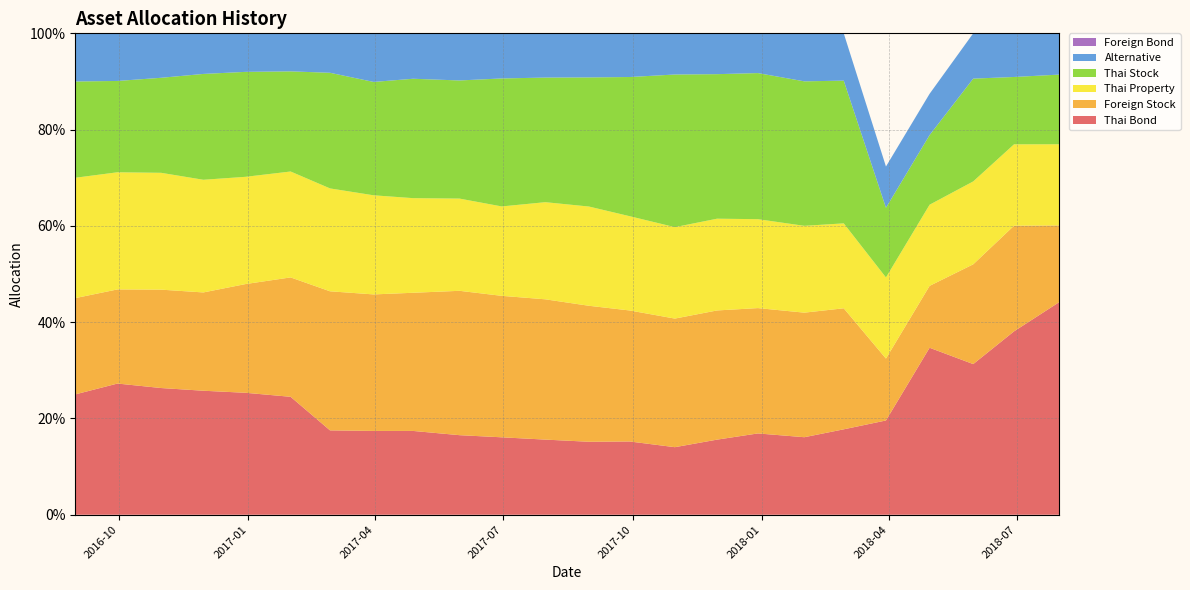

Reading left to right, what are all the values shown in this chart?

Thai Bond: 0.2	0.3	0.3	0.3	0.3	0.2	0.2	0.2	0.2	0.2	0.2	0.2	0.2	0.2	0.1	0.2	0.2	0.2	0.2	0.2	0.3	0.3	0.4	0.4
Foreign Stock: 0.2	0.2	0.2	0.2	0.2	0.2	0.3	0.3	0.3	0.3	0.3	0.3	0.3	0.3	0.3	0.3	0.3	0.3	0.3	0.1	0.1	0.2	0.2	0.2
Thai Property: 0.2	0.2	0.2	0.2	0.2	0.2	0.2	0.2	0.2	0.2	0.2	0.2	0.2	0.2	0.2	0.2	0.2	0.2	0.2	0.2	0.2	0.2	0.2	0.2
Thai Stock: 0.2	0.2	0.2	0.2	0.2	0.2	0.2	0.2	0.2	0.2	0.3	0.3	0.3	0.3	0.3	0.3	0.3	0.3	0.3	0.1	0.1	0.2	0.1	0.1
Alternative: 0.1	0.1	0.1	0.1	0.1	0.1	0.1	0.1	0.1	0.1	0.1	0.1	0.1	0.1	0.1	0.1	0.1	0.1	0.1	0.1	0.1	0.1	0.1	0.1
Foreign Bond: 0.0	0.0	0.0	0.0	0.0	0.0	0.0	0.0	0.0	0.0	0.0	0.0	0.0	0.0	0.0	0.0	0.0	0.0	0.0	0.0	0.0	0.0	0.0	0.0